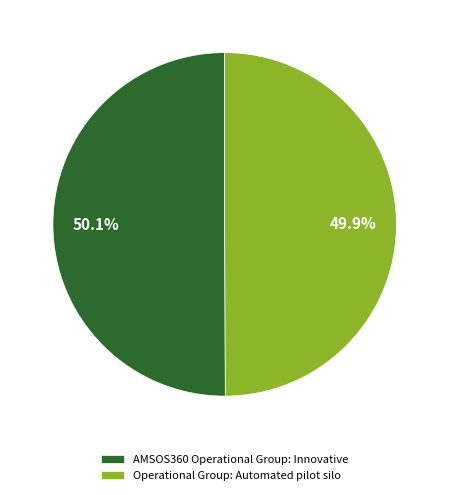

Approximately how many times larger is the value at Operational Group: Automated pilot silo compared to AMSOS360 Operational Group: Innovative?

1.0